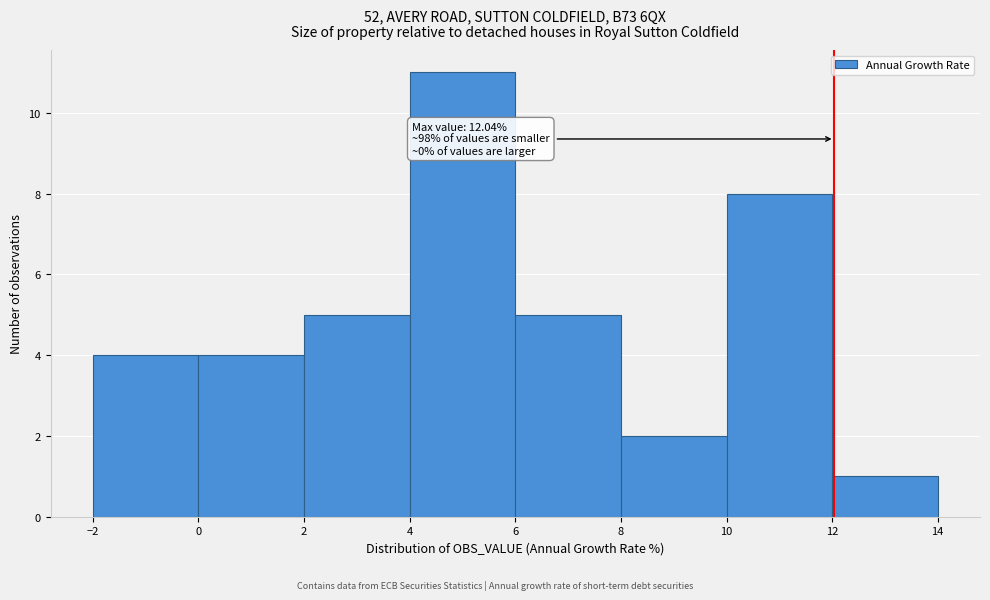

Which range on the x-axis has the tallest bar?

4 to 6